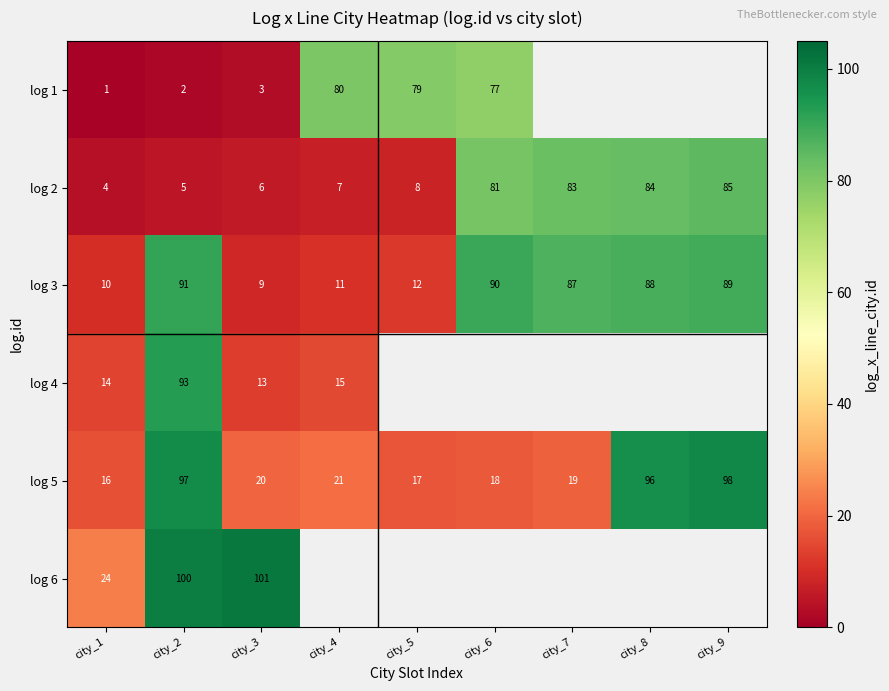

List the labels in order of log 2 value, smallest first.

city_1, city_2, city_3, city_4, city_5, city_6, city_7, city_8, city_9